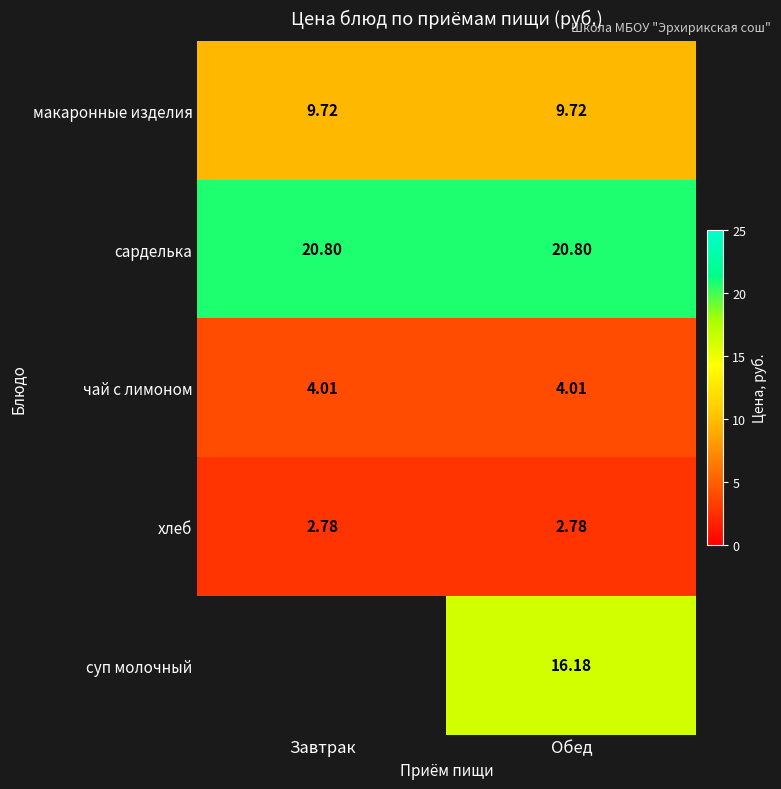

Rank the series at Обед from lowest to highest value.

хлеб, чай с лимоном, макаронные изделия, суп молочный, сарделька